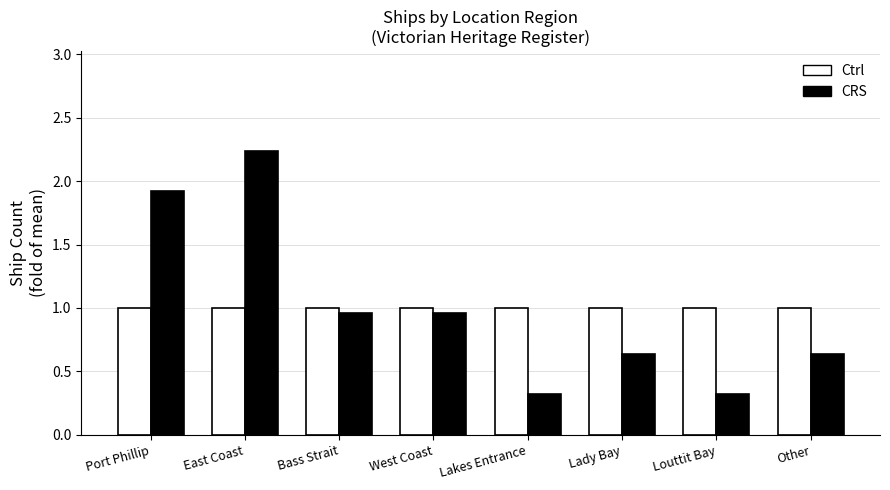

What is the sum of all CRS values?

8.0